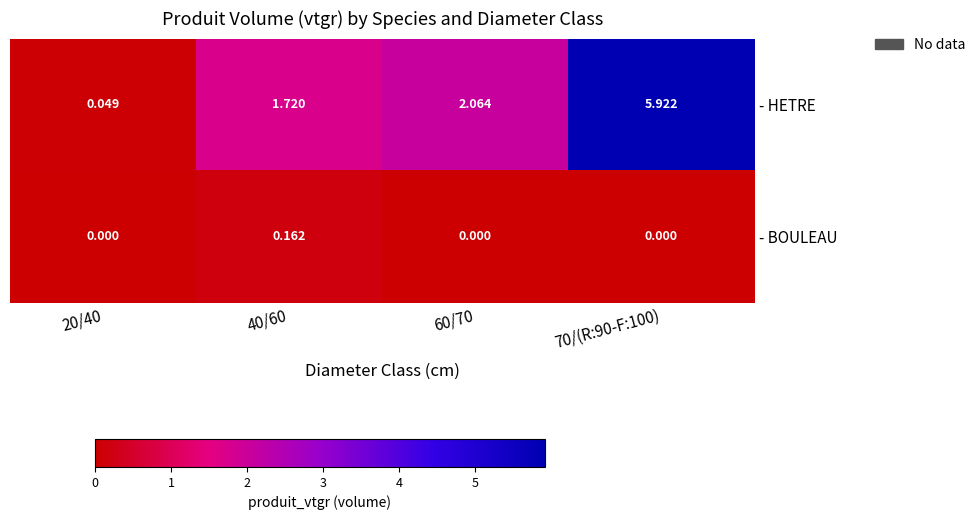

Which series changed the most between 20/40 and 40/60?

- HETRE